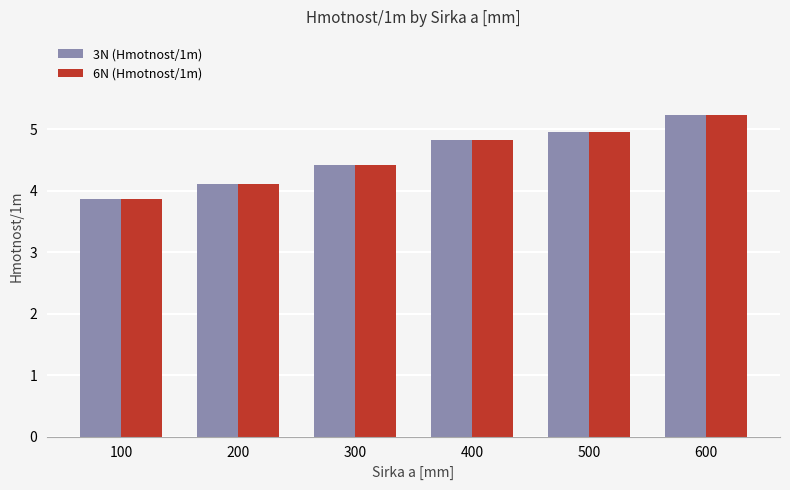

How many distinct data groups are displayed?

2